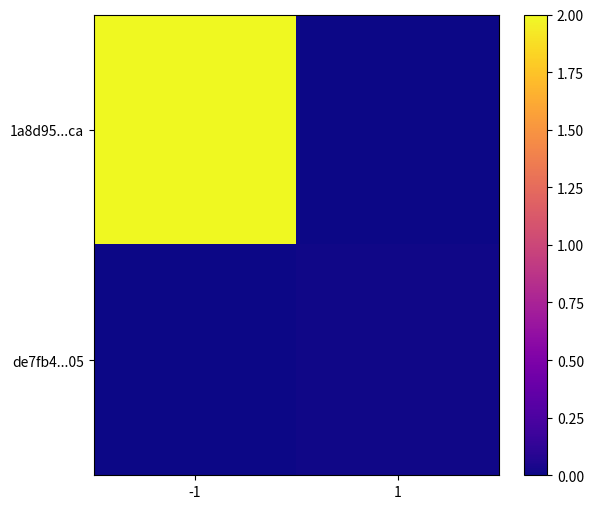

How many data points does each series have?

2